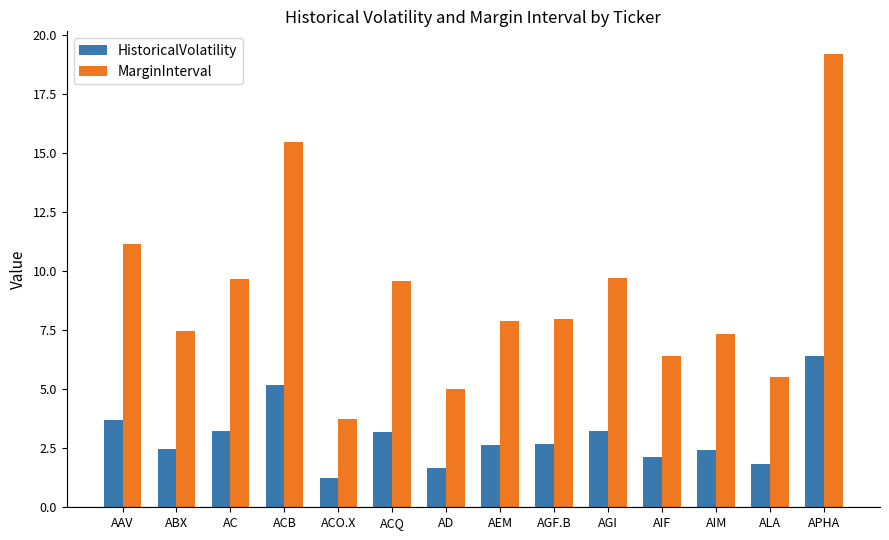

What is the total value across all series at ABX?

9.9